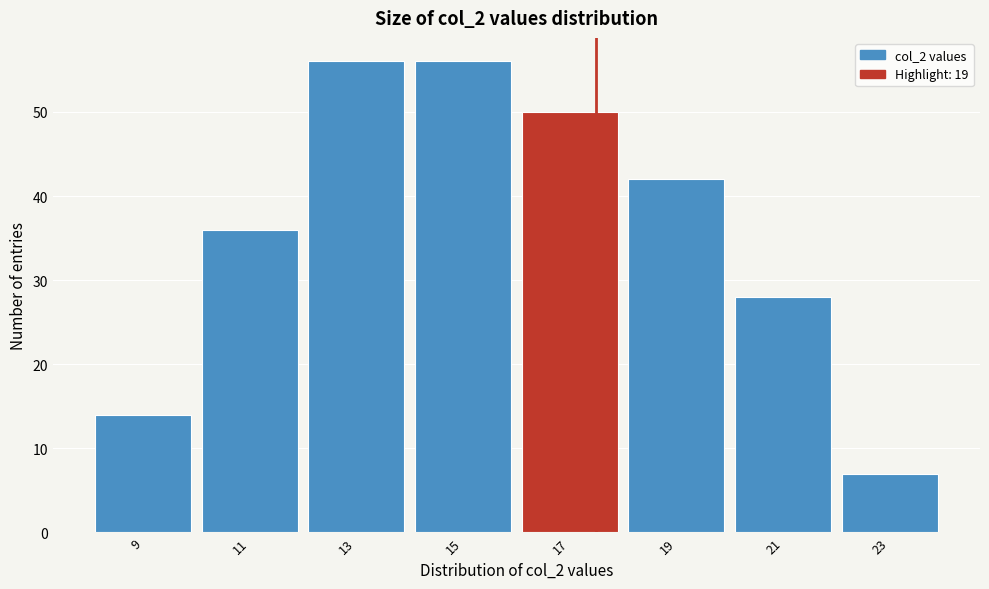

Reading right to left, transcribe all the data shown in this chart.

23=7	21=28	19=42	17=50	15=56	13=56	11=36	9=14